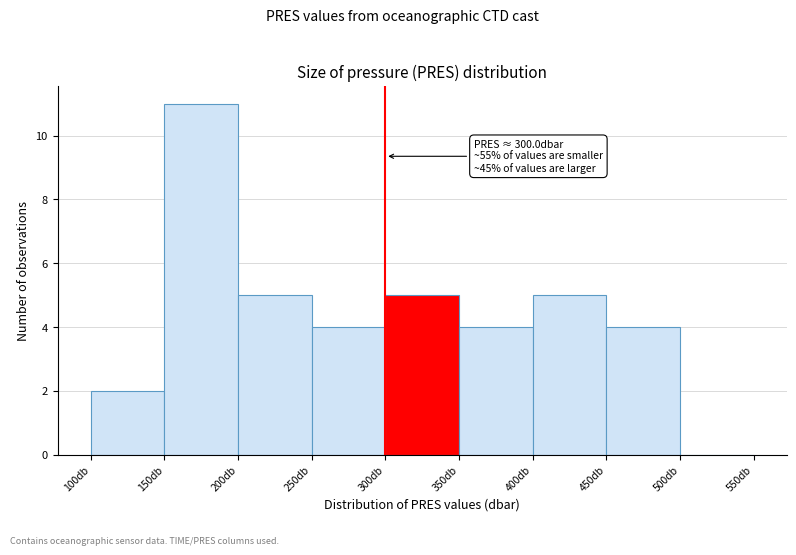

Which range on the x-axis has the tallest bar?

150 to 200